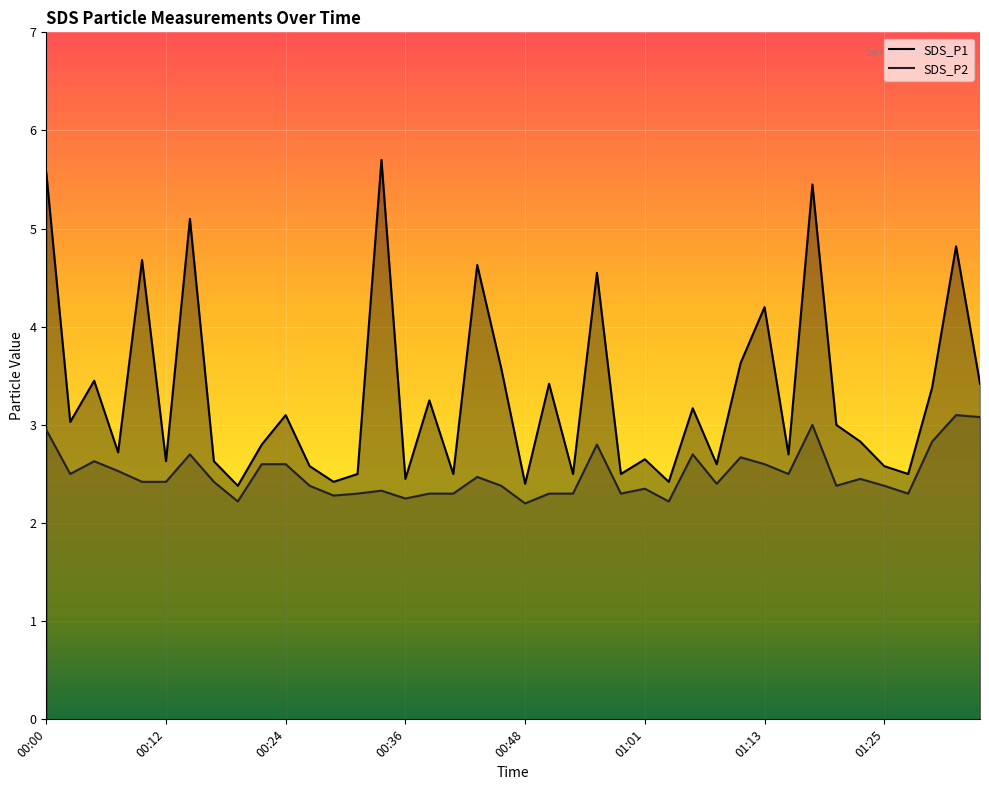

Reading left to right, transcribe all the data shown in this chart.

SDS_P1: 5.6	3.0	3.5	2.7	4.7	2.6	5.1	2.6	2.4	2.8	3.1	2.6	2.4	2.5	5.7	2.5	3.2	2.5	4.6	3.6	2.4	3.4	2.5	4.5	2.5	2.6	2.4	3.2	2.6	3.6	4.2	2.7	5.5	3.0	2.8	2.6	2.5	3.4	4.8	3.4
SDS_P2: 3.0	2.5	2.6	2.5	2.4	2.4	2.7	2.4	2.2	2.6	2.6	2.4	2.3	2.3	2.3	2.2	2.3	2.3	2.5	2.4	2.2	2.3	2.3	2.8	2.3	2.4	2.2	2.7	2.4	2.7	2.6	2.5	3.0	2.4	2.5	2.4	2.3	2.8	3.1	3.1